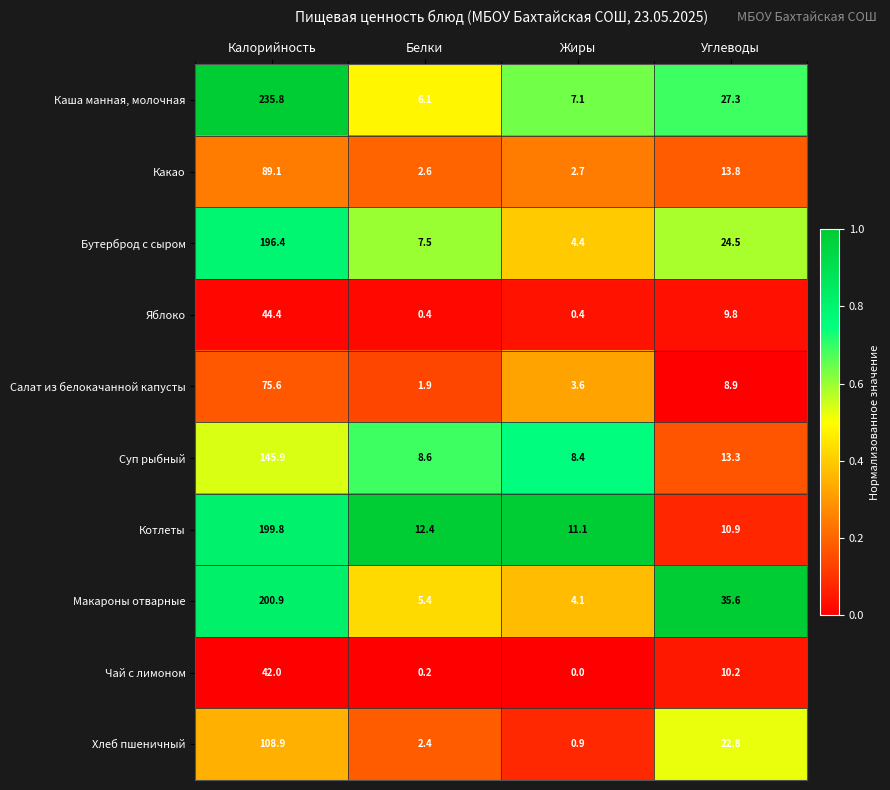

Where is Бутерброд с сыром nearest to the value 100?

Углеводы